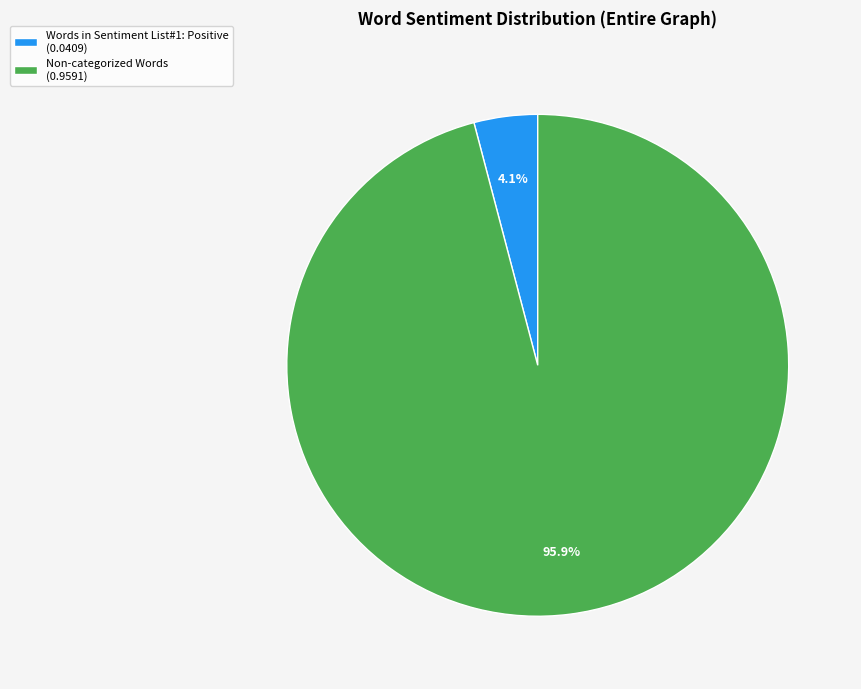

What portion of the pie excludes Non-categorized Words (0.9591)?

4.1%